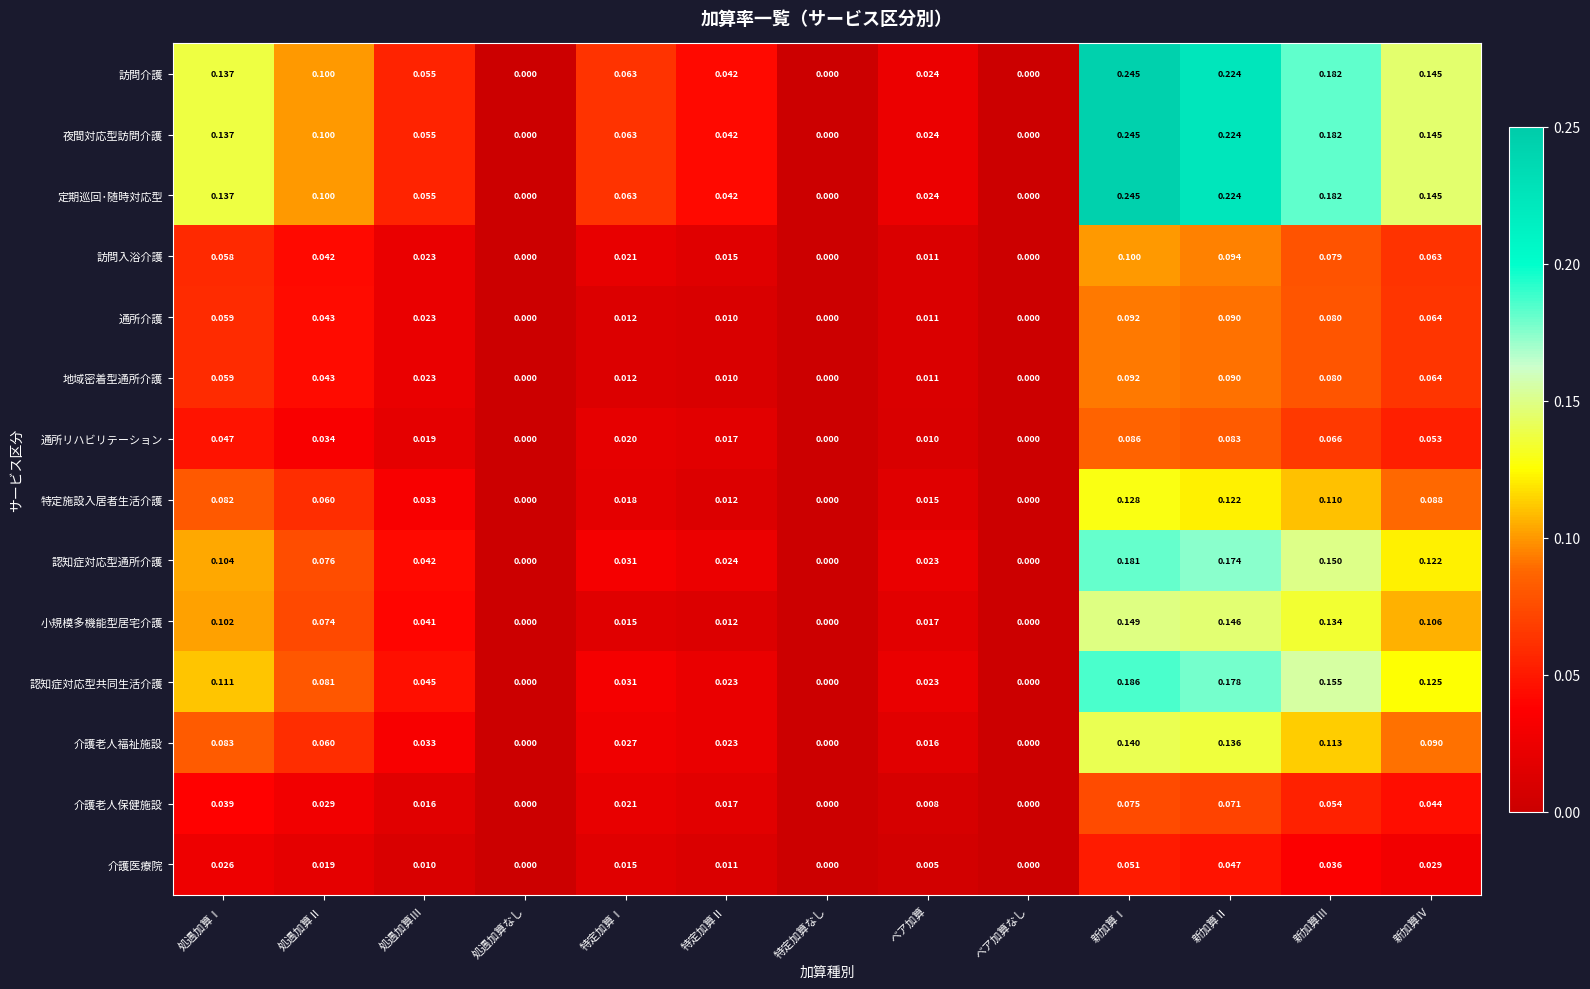

How many positive values does the 定期巡回･随時対応型 series have?

10